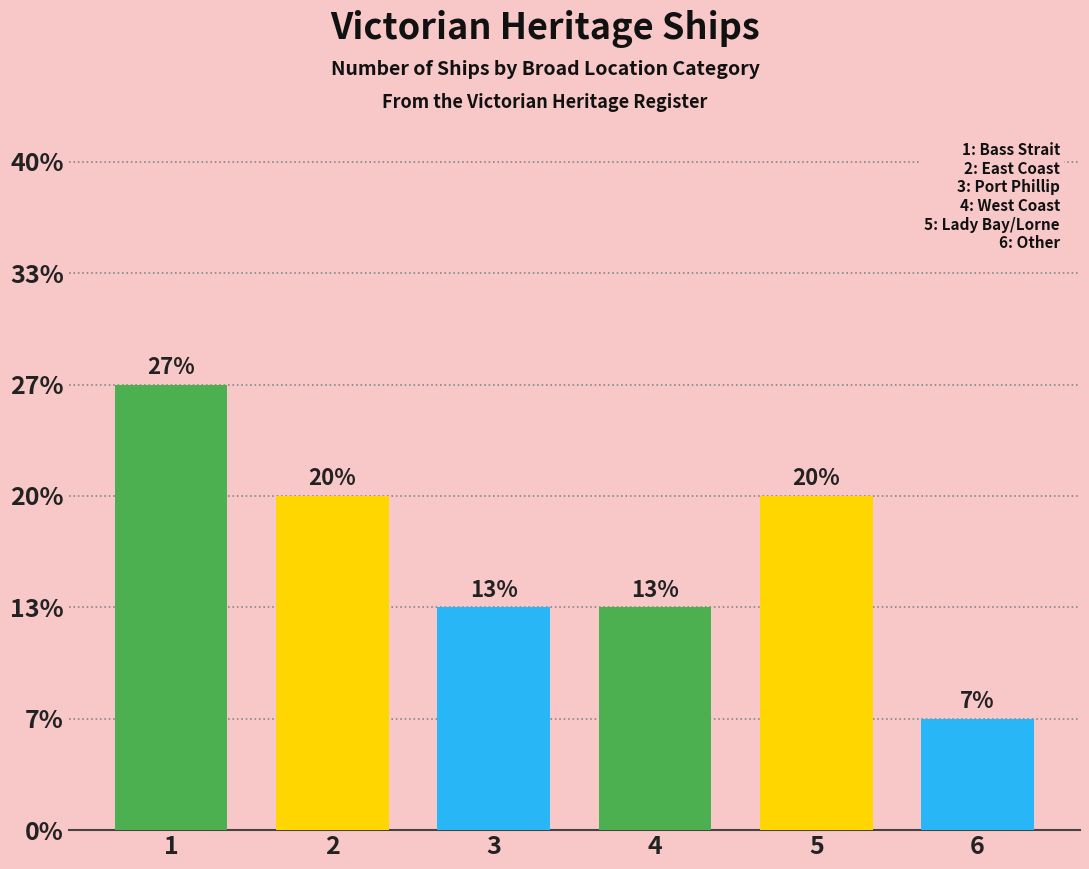

Does the chart contain any negative values?

No